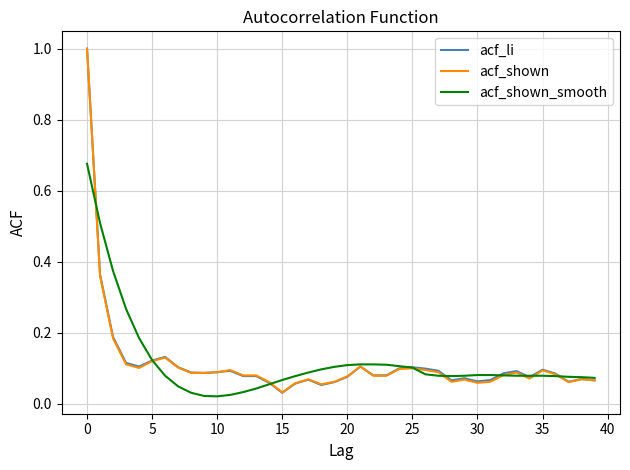

Count the number of data series in this chart.

3